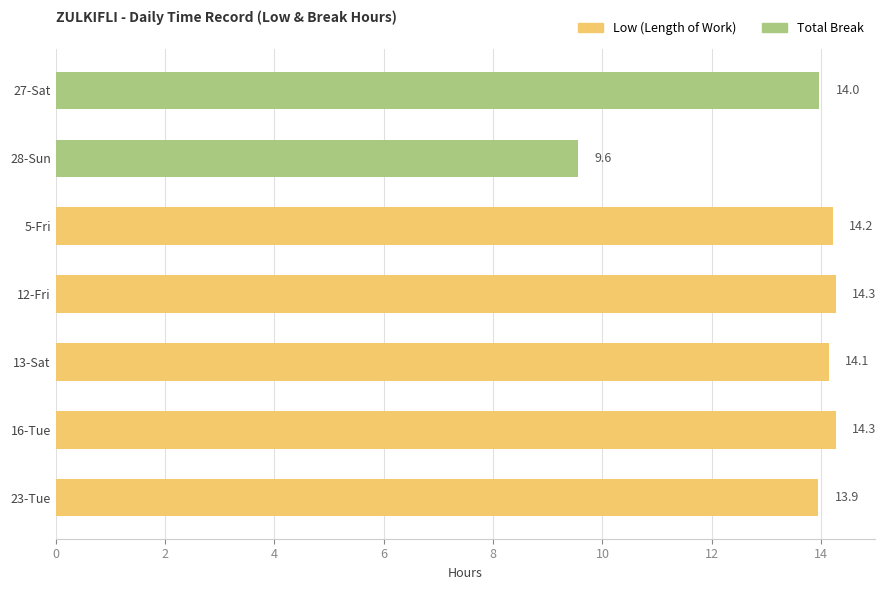

Is it true that Low equals 4.1 at 12-Fri?

False